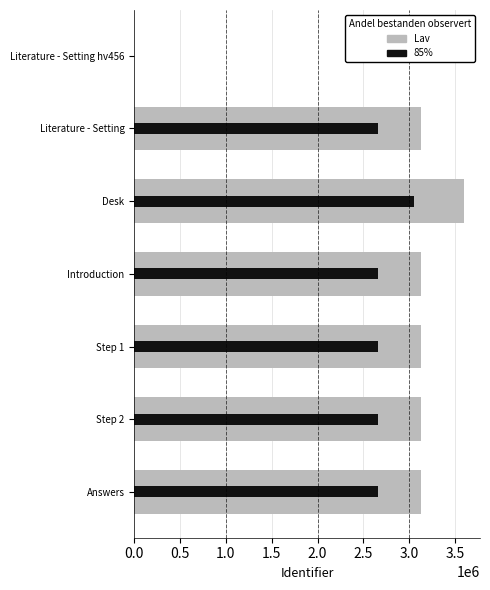

What is the sum of all Identifier (Lav) values?

19254967.0